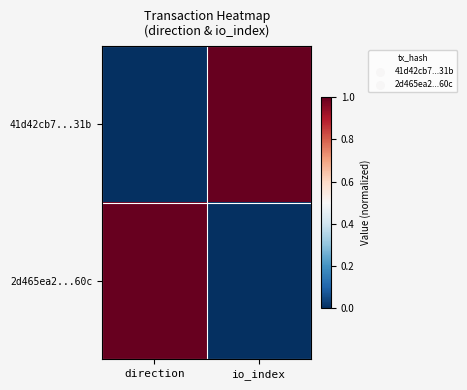

Which has a higher value, io_index or direction?

io_index